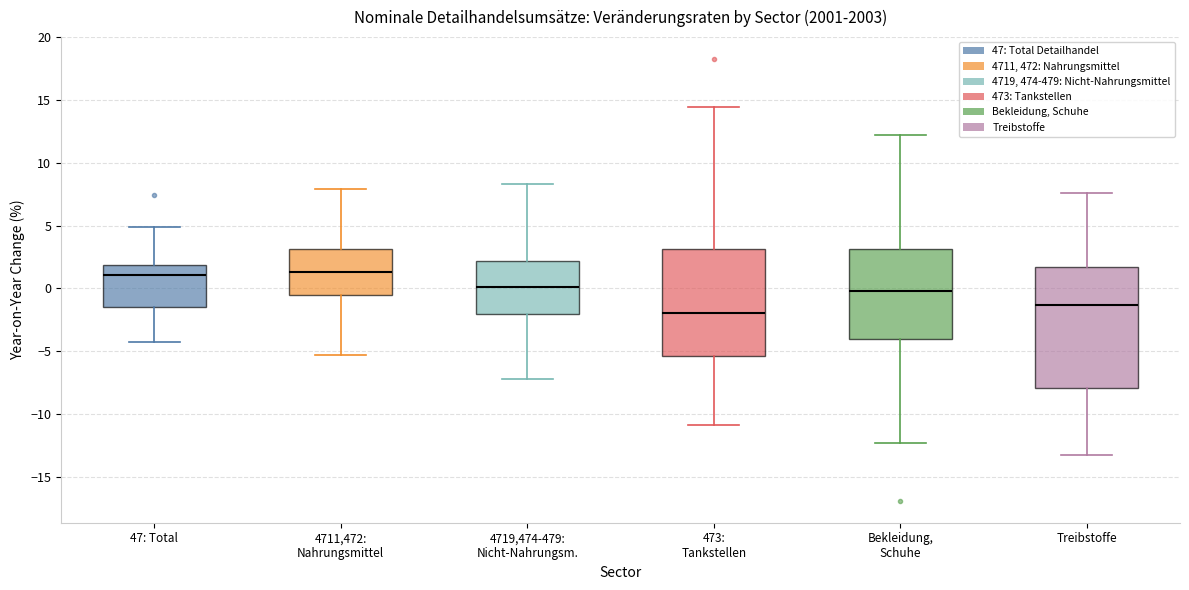

Which box is the tallest, from its lower edge to its upper edge?

Treibstoffe